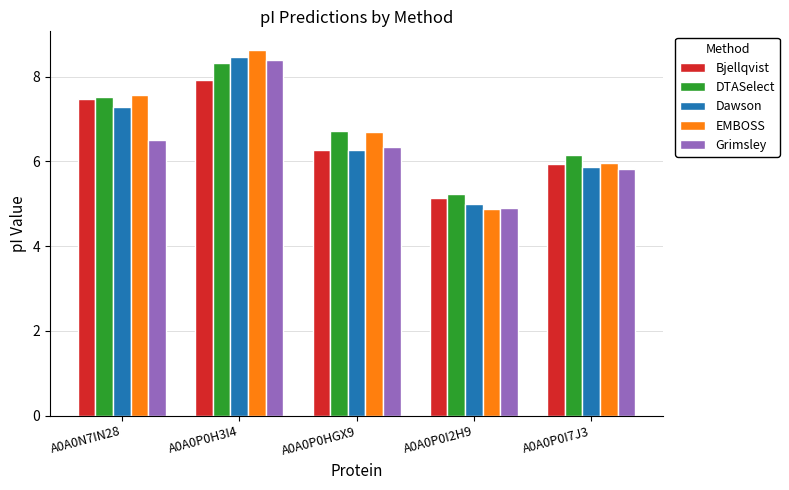

Which series has the widest spread of values?

EMBOSS